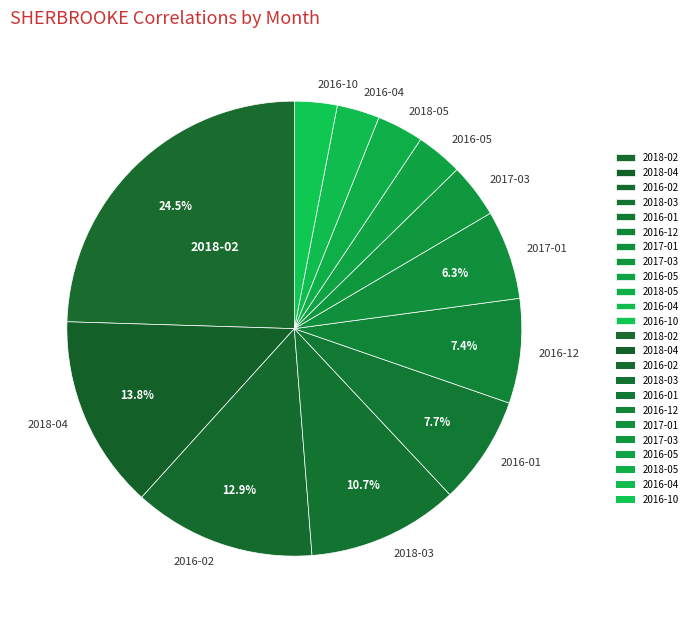

What is the largest slice in the pie chart?

2018-02